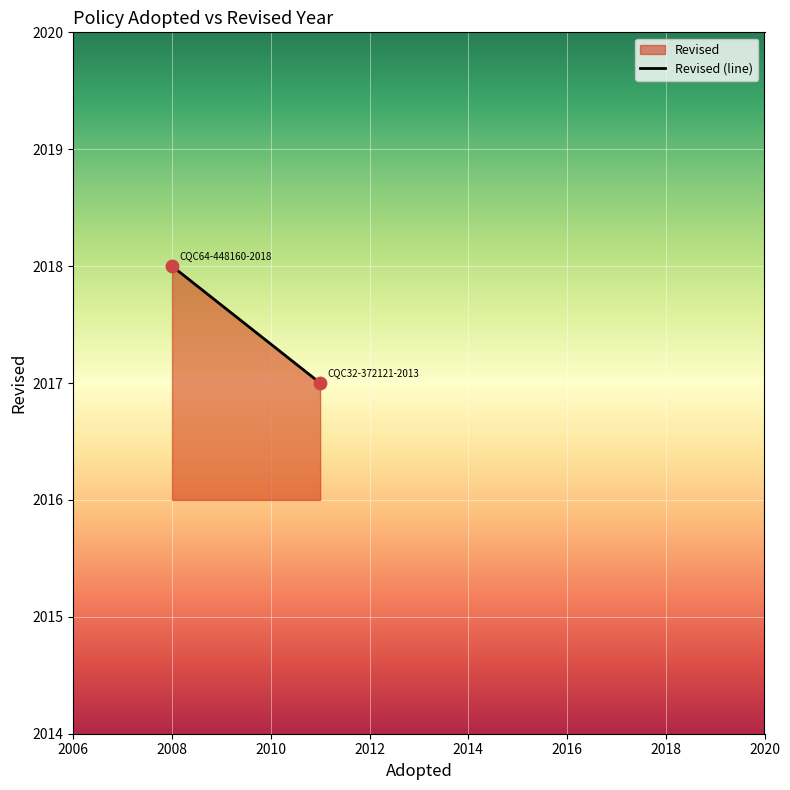

What is the average X value?

2010